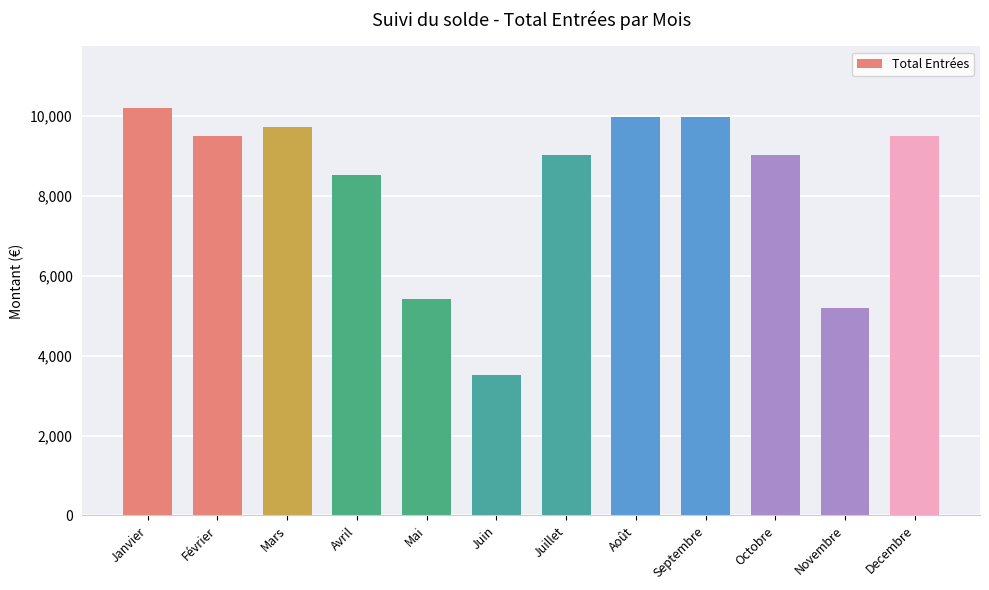

Does the chart contain any negative values?

No